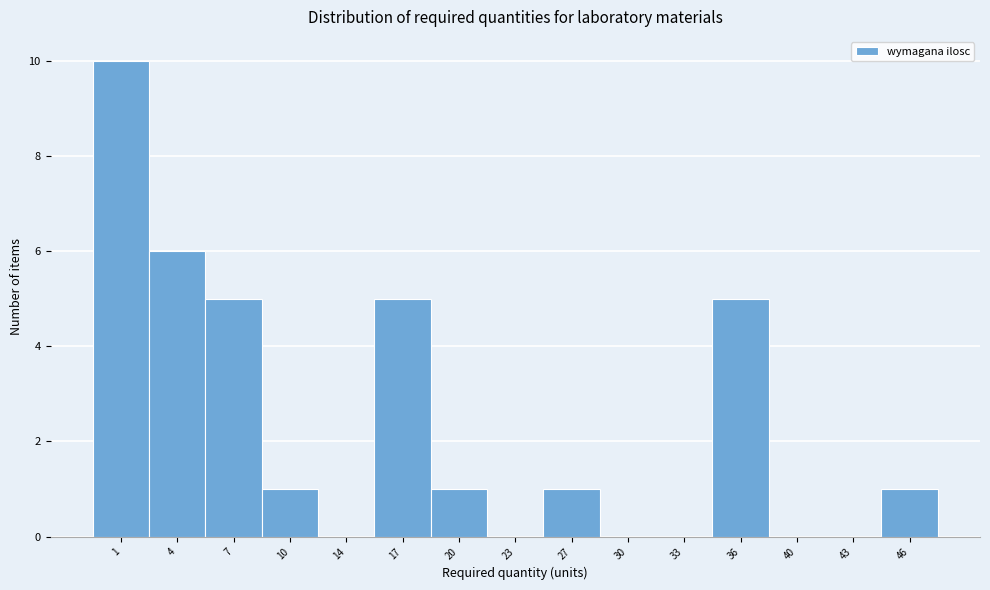

Reading left to right, transcribe all the data shown in this chart.

1=10	4=6	7=5	10=1	14=0	17=5	20=1	23=0	27=1	30=0	33=0	36=5	40=0	43=0	46=1